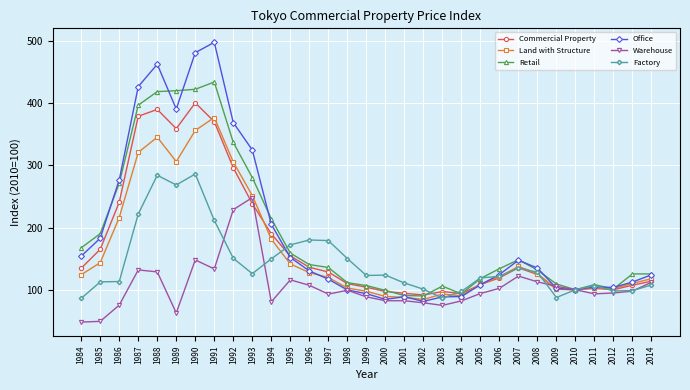

What is the difference between the maximum and second lowest values in the Land with Structure series?

289.0